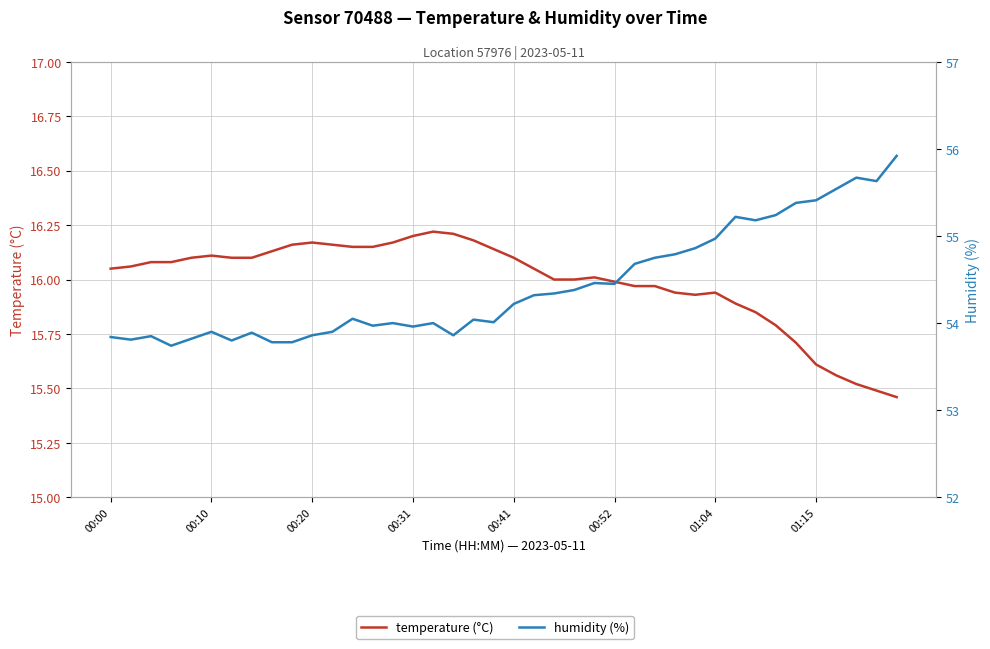

What is the total value across all series at 01:15?

71.0